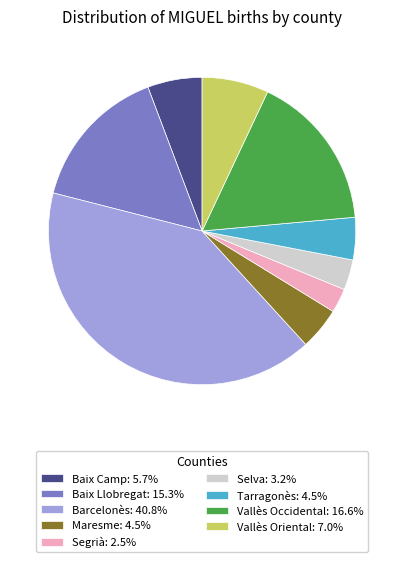

Which slice is the largest?

Barcelonès